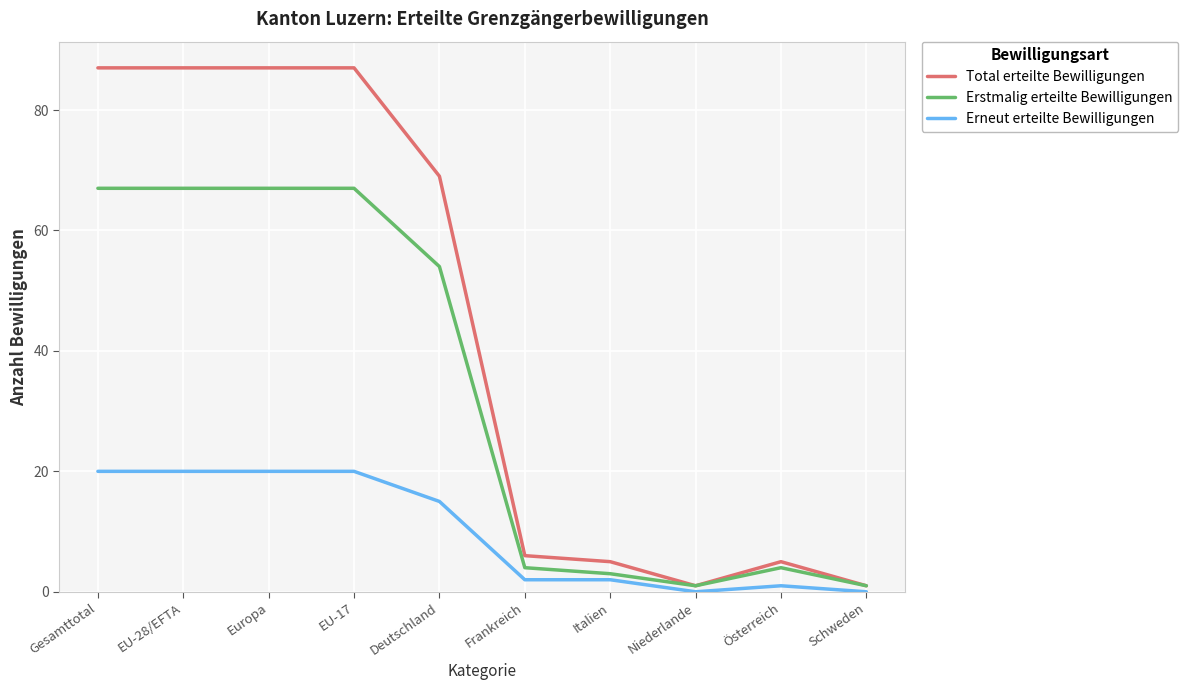

List the series in order of their overall mean, highest first.

Total erteilte Bewilligungen, Erstmalig erteilte Bewilligungen, Erneut erteilte Bewilligungen